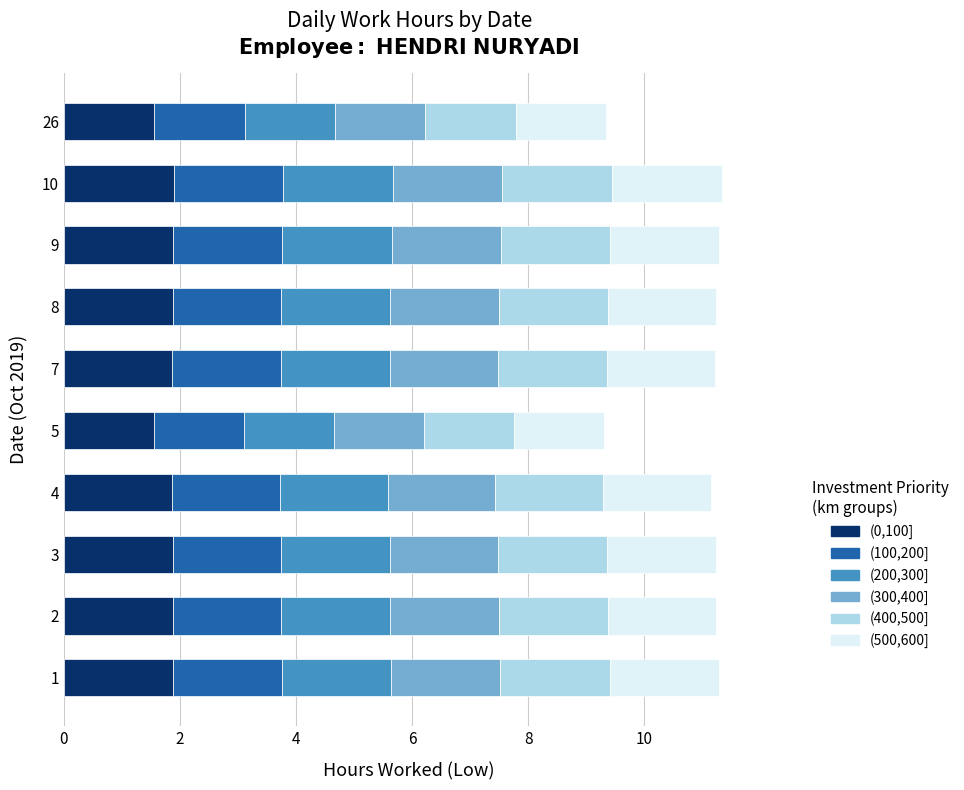

The (0,100] series shows 1.9 at 7. True or false?

True